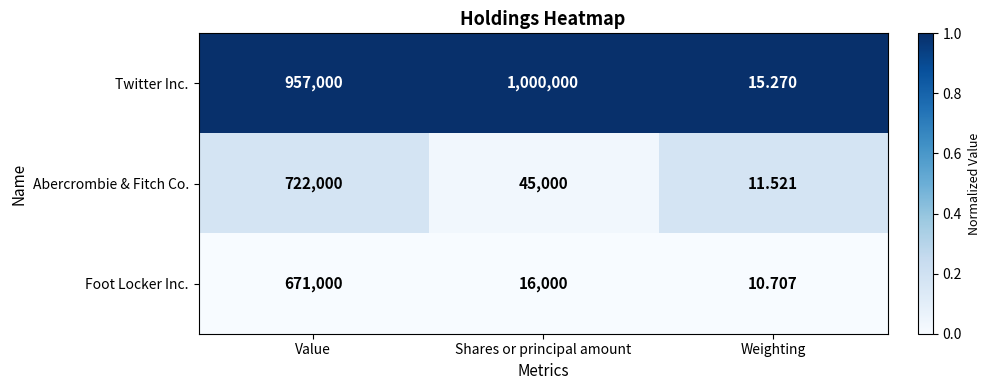

Which series has the largest range (max minus min)?

Twitter Inc.